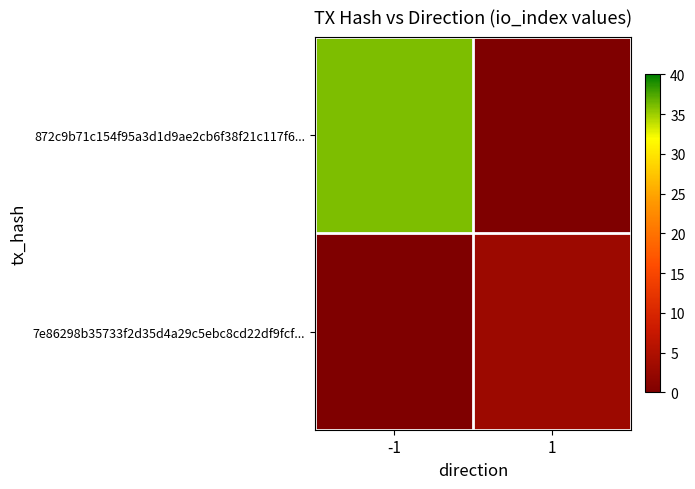

Rank the series by their average value, from lowest to highest.

7e86298b35733f2d35d4a29c5ebc8cd22df9fcf..., 872c9b71c154f95a3d1d9ae2cb6f38f21c117f6...